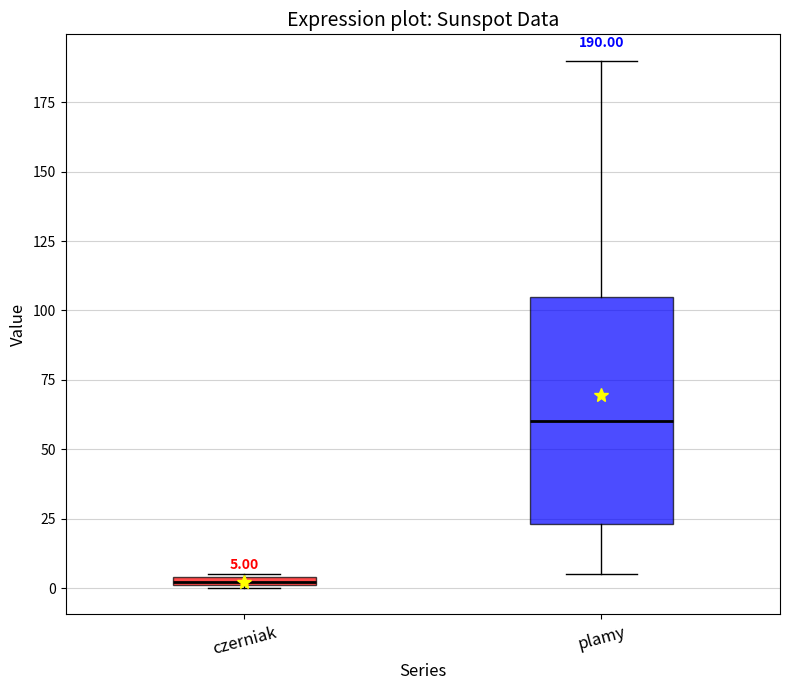

Which box is the tallest, from its lower edge to its upper edge?

plamy